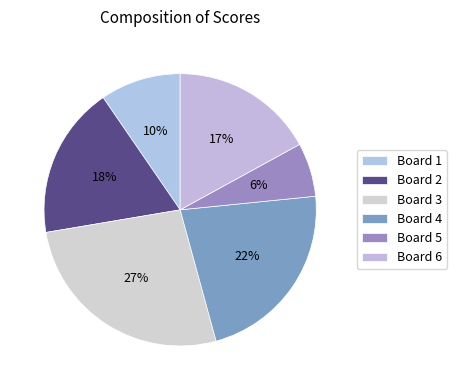

Which slice is the smallest?

Board 5